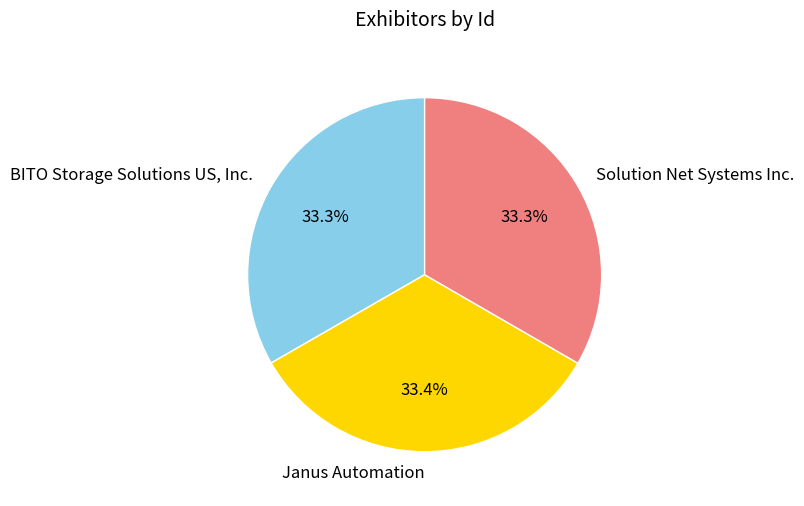

What is the ratio of the value at Janus Automation to the value at Solution Net Systems Inc.?

1.0